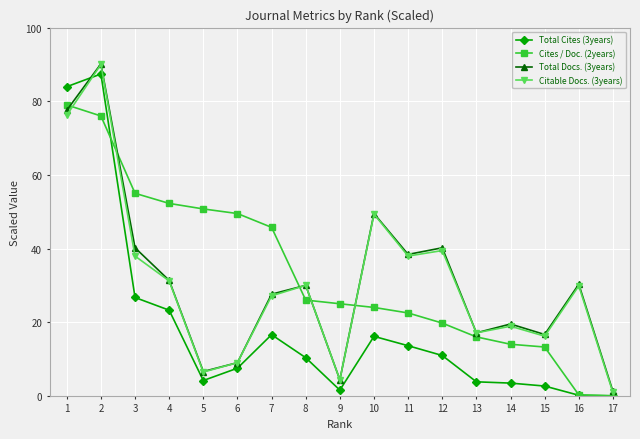

At which category is the sum across all series the highest?

2